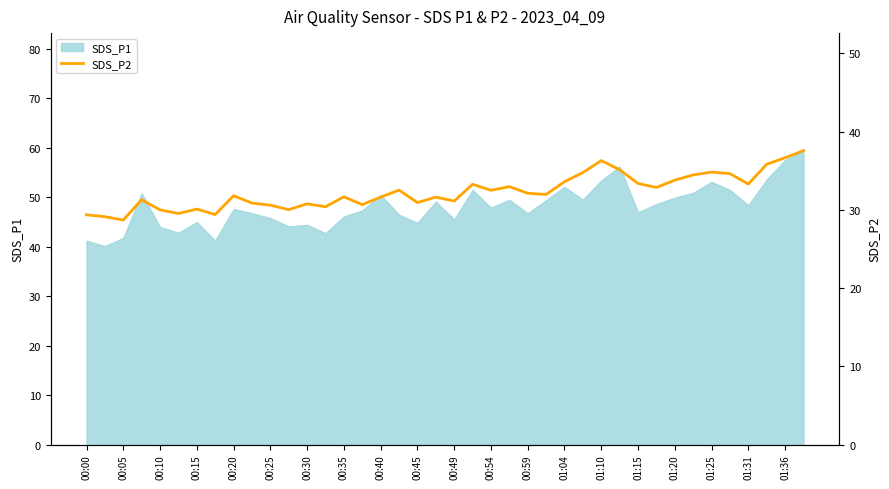

How many values are below 31?

14